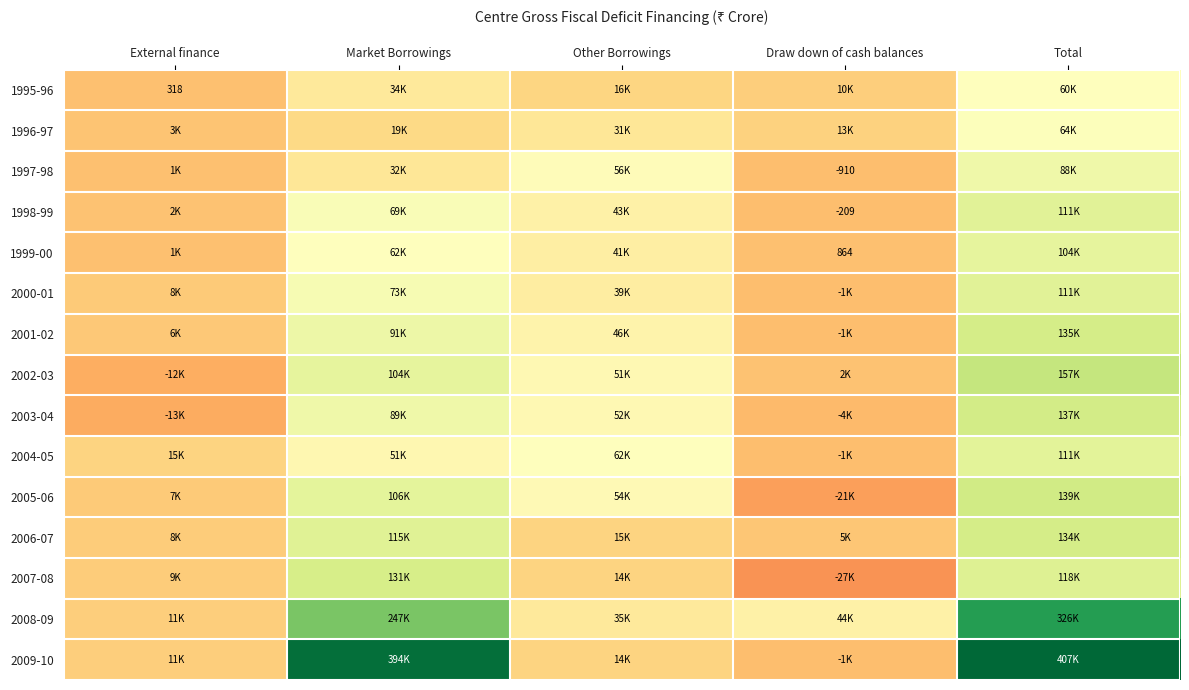

Is the value of 2004-05 at External finance greater than the value of 2009-10 at Other Borrowings?

Yes